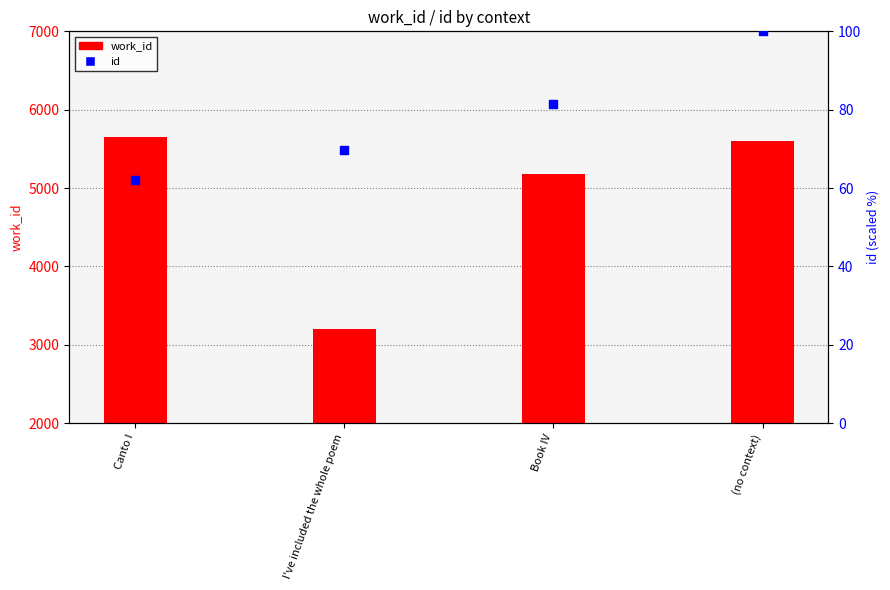

What are all the series names shown in the legend?

work_id, id